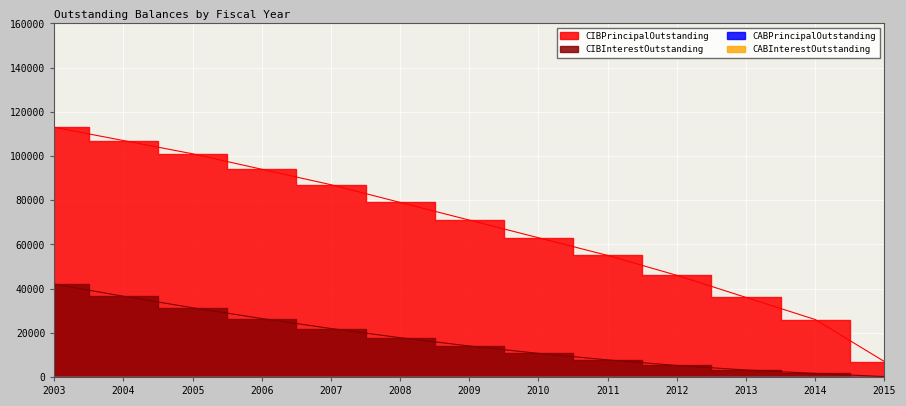

How many data points does each series have?

13